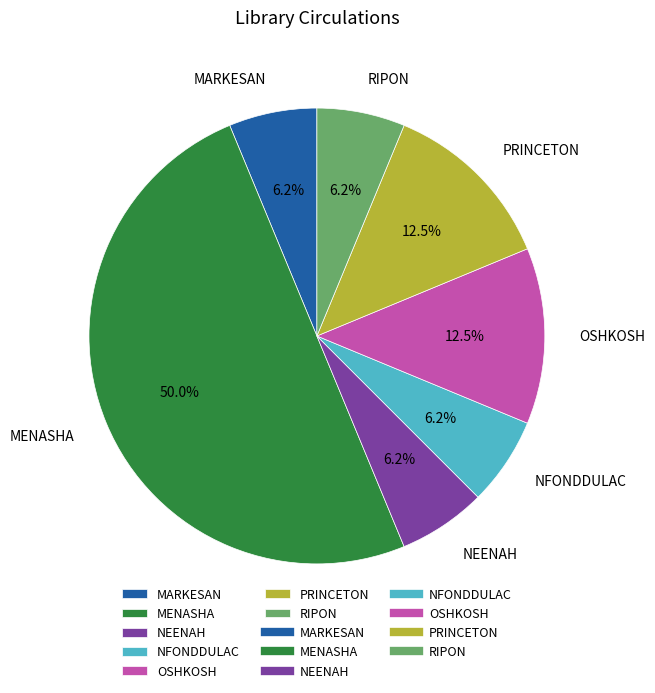

Which category has the biggest portion of the pie?

MENASHA